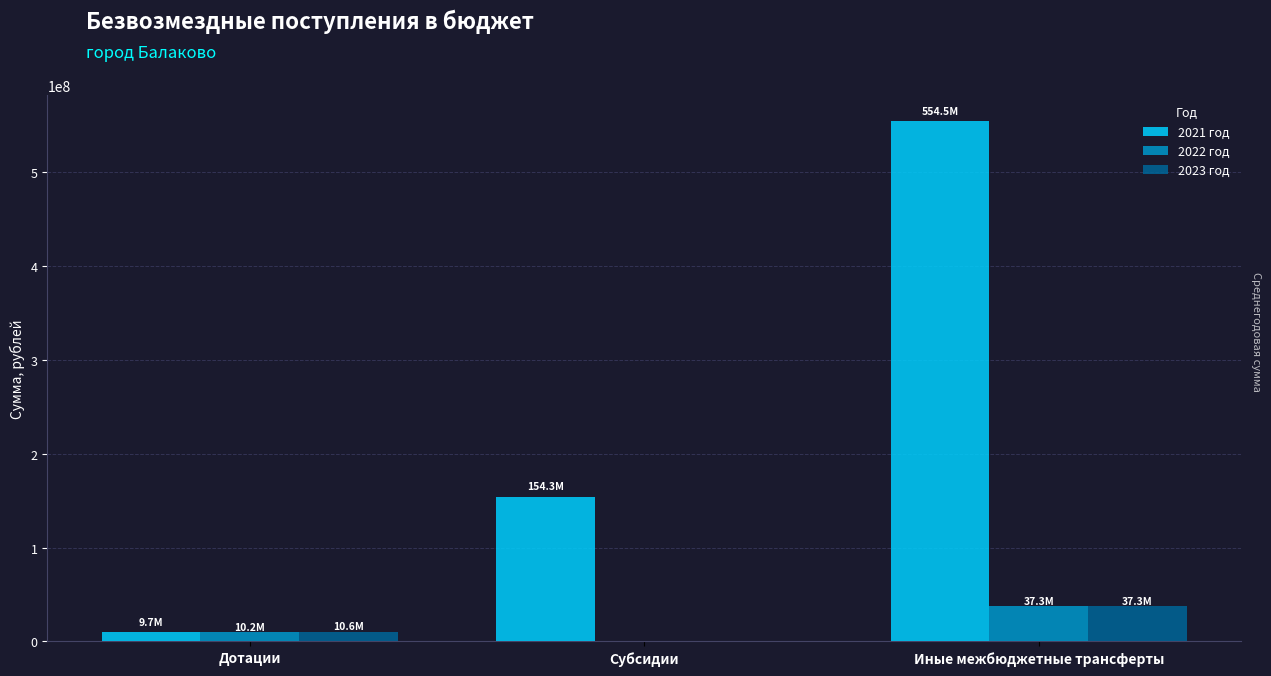

Which series has the largest total across all categories?

2021 год